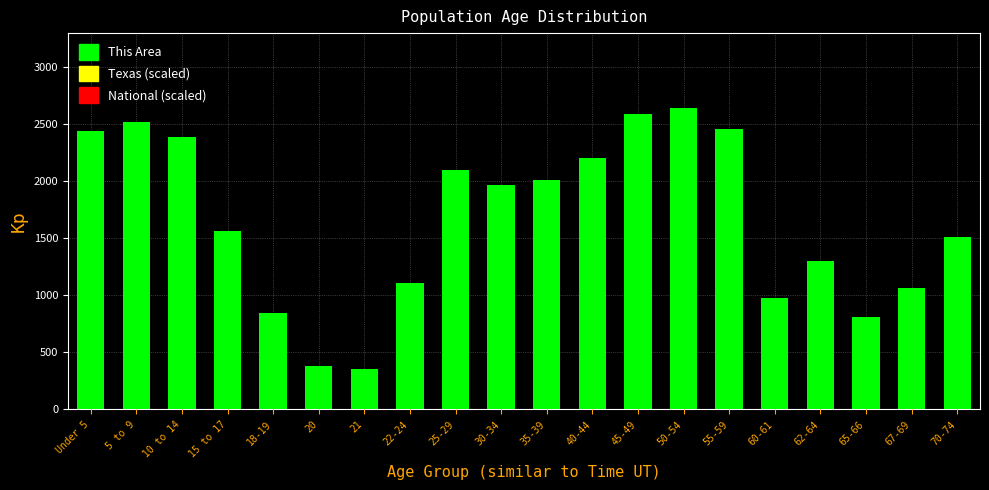

Reading left to right, transcribe all the data shown in this chart.

2439	2514	2381	1561	845	377	351	1108	2092	1963	2004	2199	2584	2634	2456	972	1298	808	1061	1508